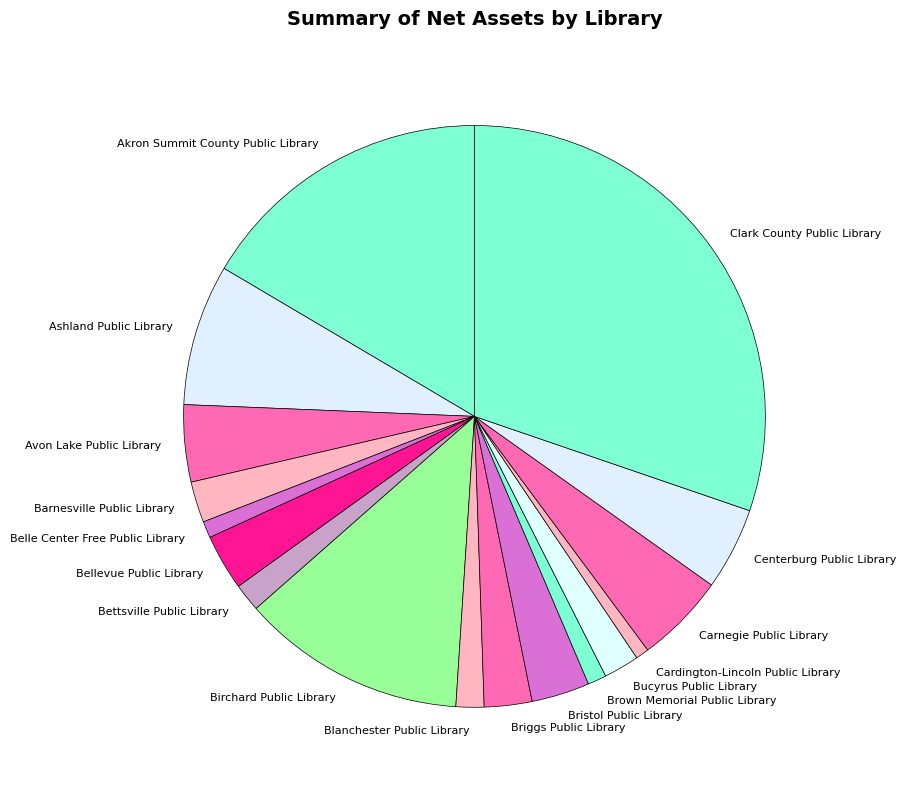

Is it true that Blanchester Public Library is 2% of the pie?

True